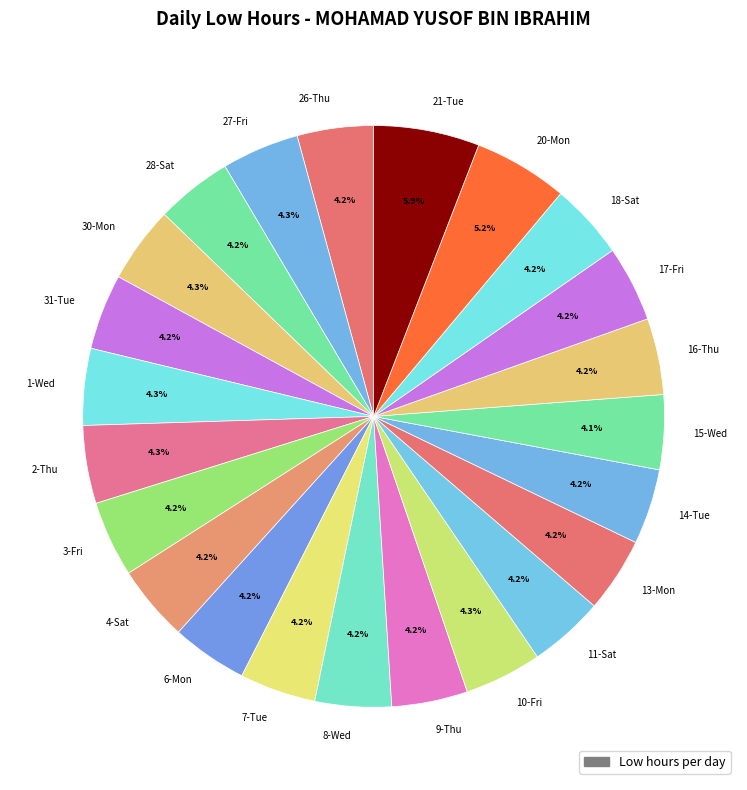

To the nearest percent, what is the difference between the largest and smallest slice percentages?

2%